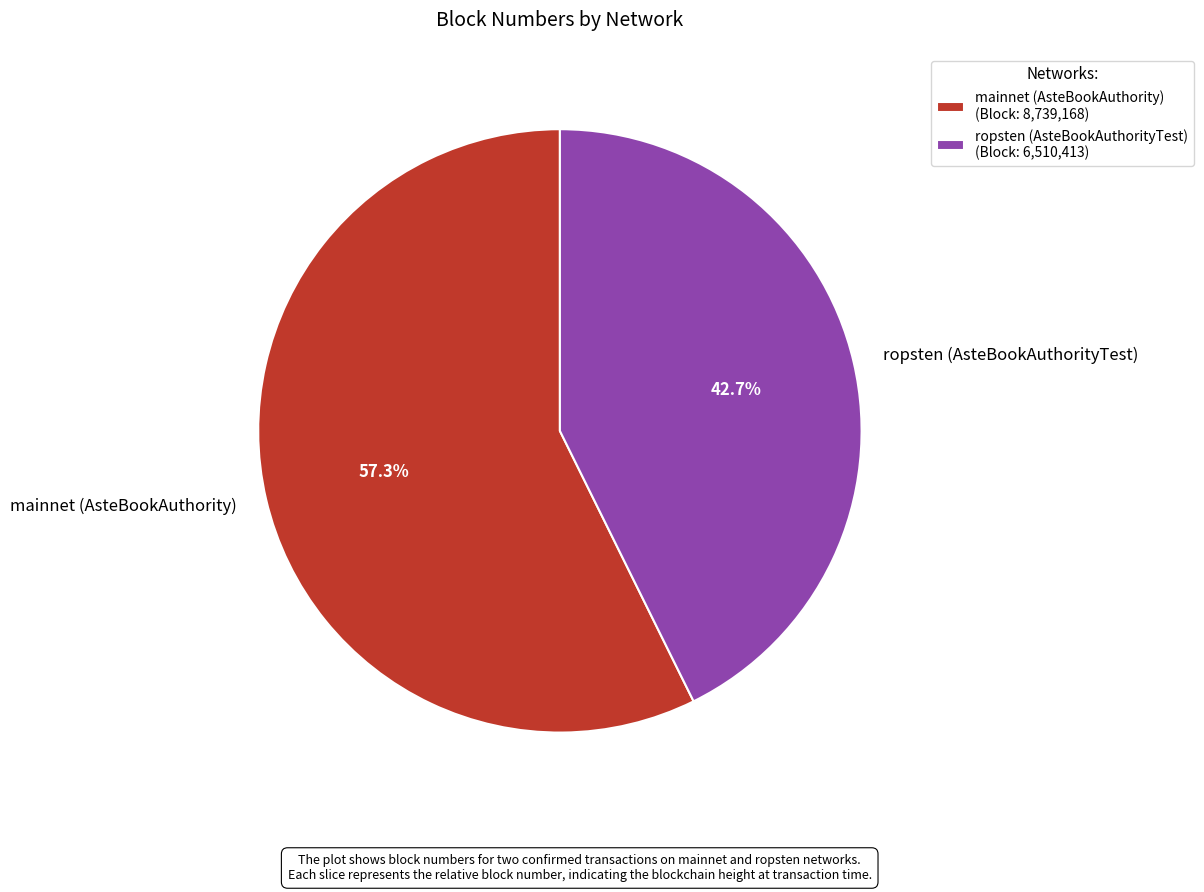

To the nearest percent, what is the combined percentage of mainnet (AsteBookAuthority) and ropsten (AsteBookAuthorityTest)?

100%